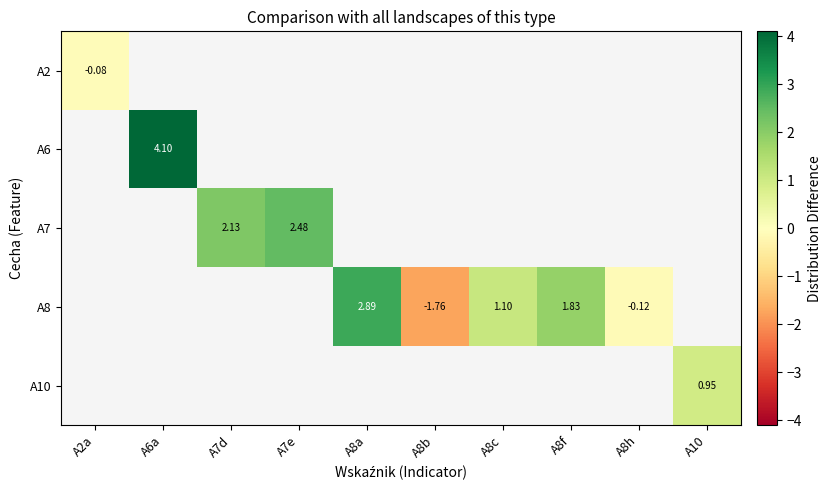

At how many categories does at least one series exceed 2?

4